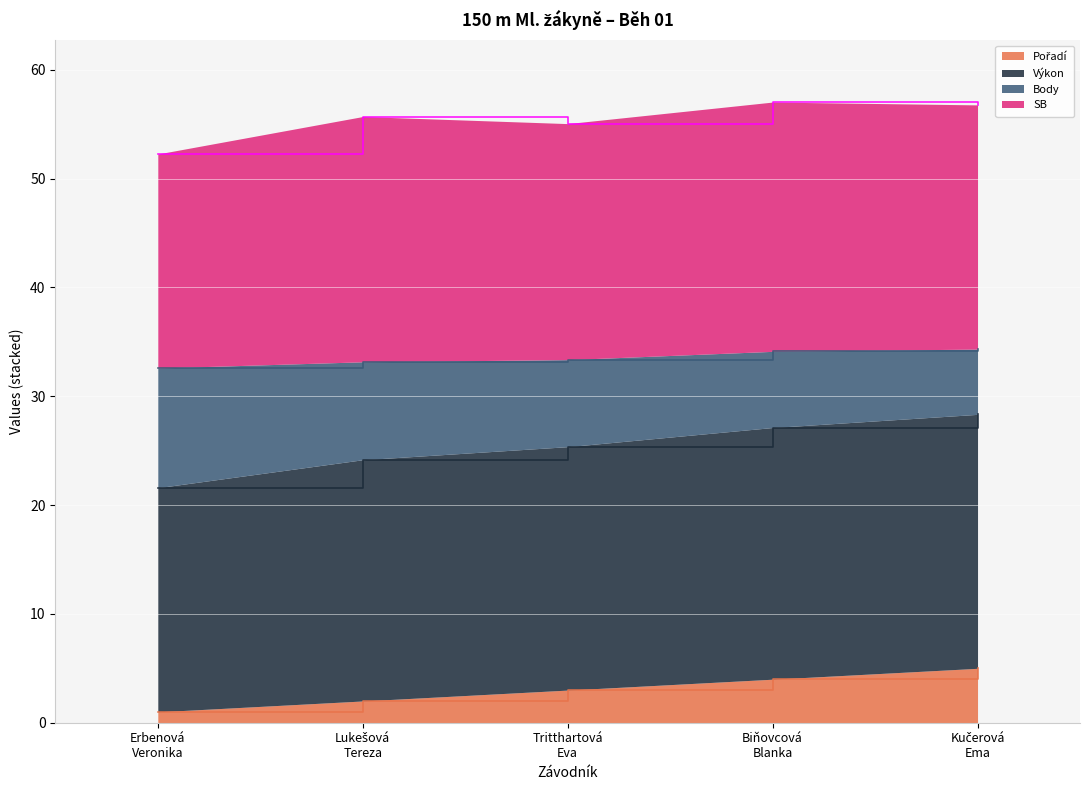

Which category has the lowest value across all series?

Erbenová
Veronika